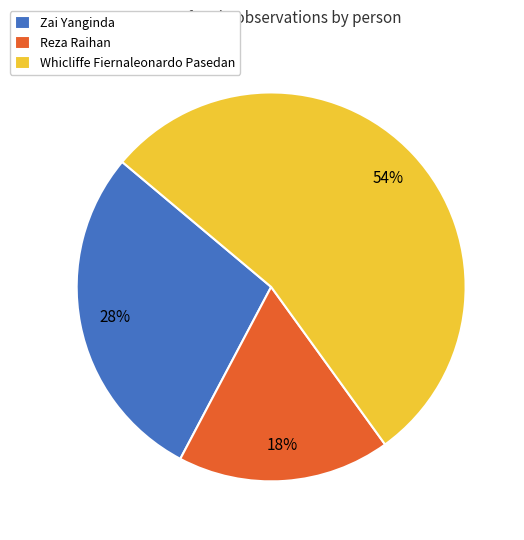

To the nearest percent, what is the average slice percentage?

33%